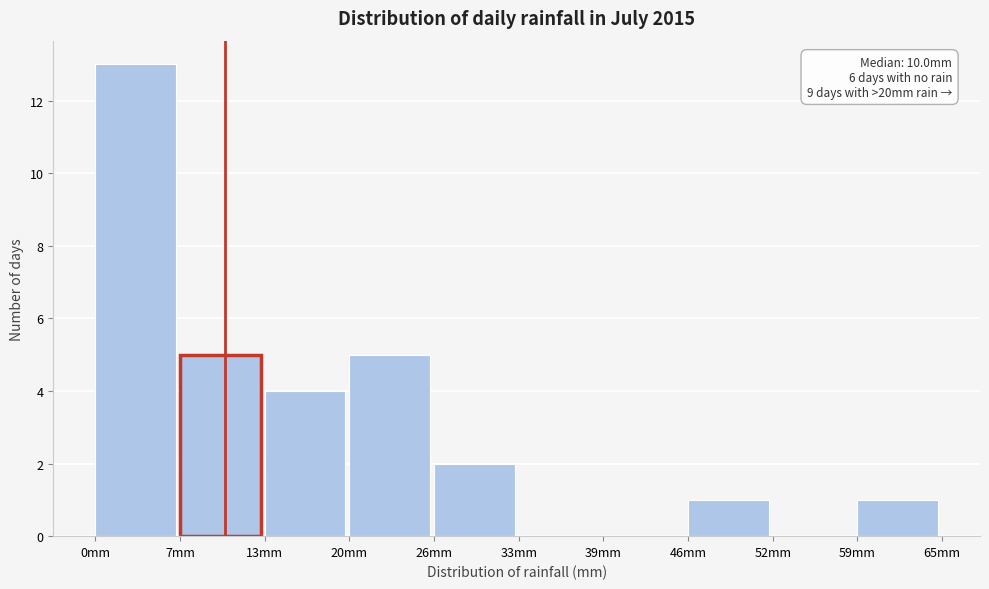

Which range on the x-axis has the tallest bar?

0 to 7